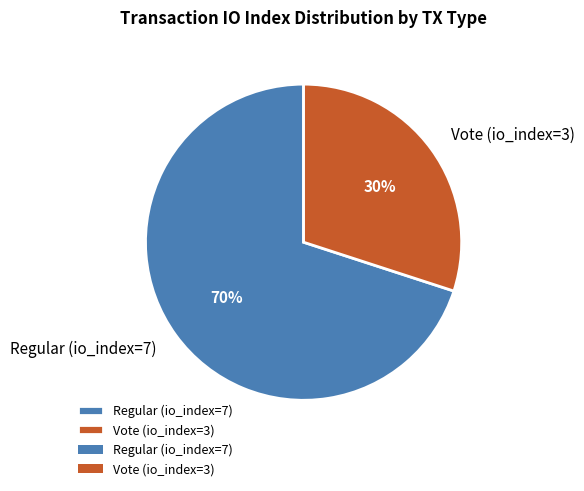

True or false: Regular (io_index=7) accounts for 83% of the total.

False